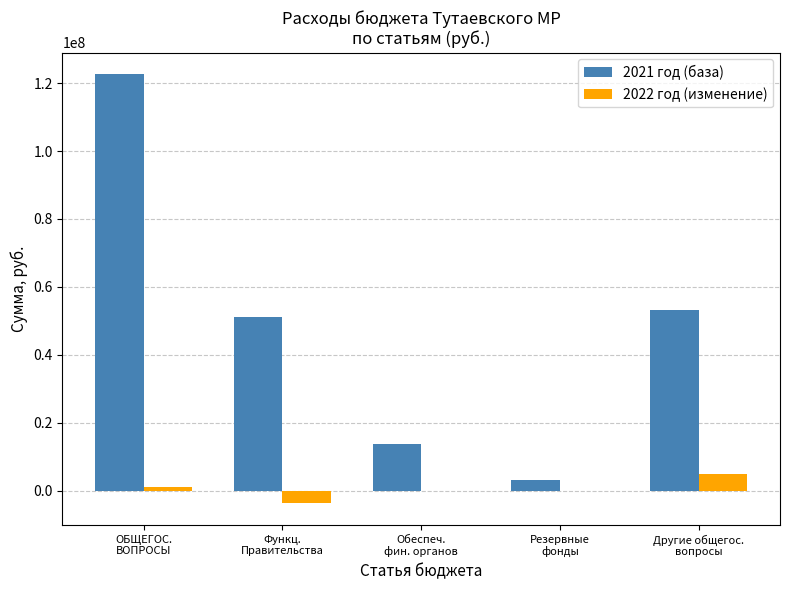

Which series has the largest total across all categories?

2021 год (база)